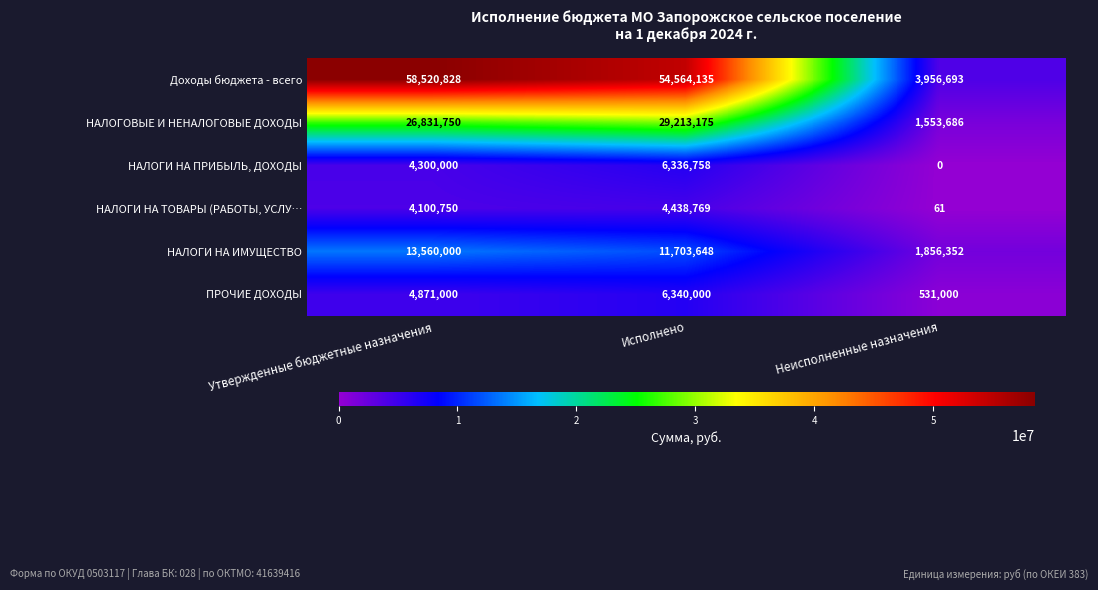

True or false: НАЛОГИ НА ИМУЩЕСТВО has a value of 19985275 at Исполнено.

False